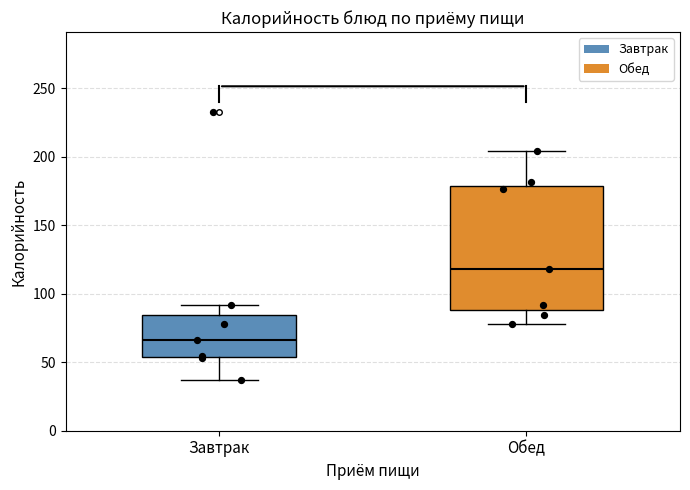

Which box has the lowest median line?

Завтрак